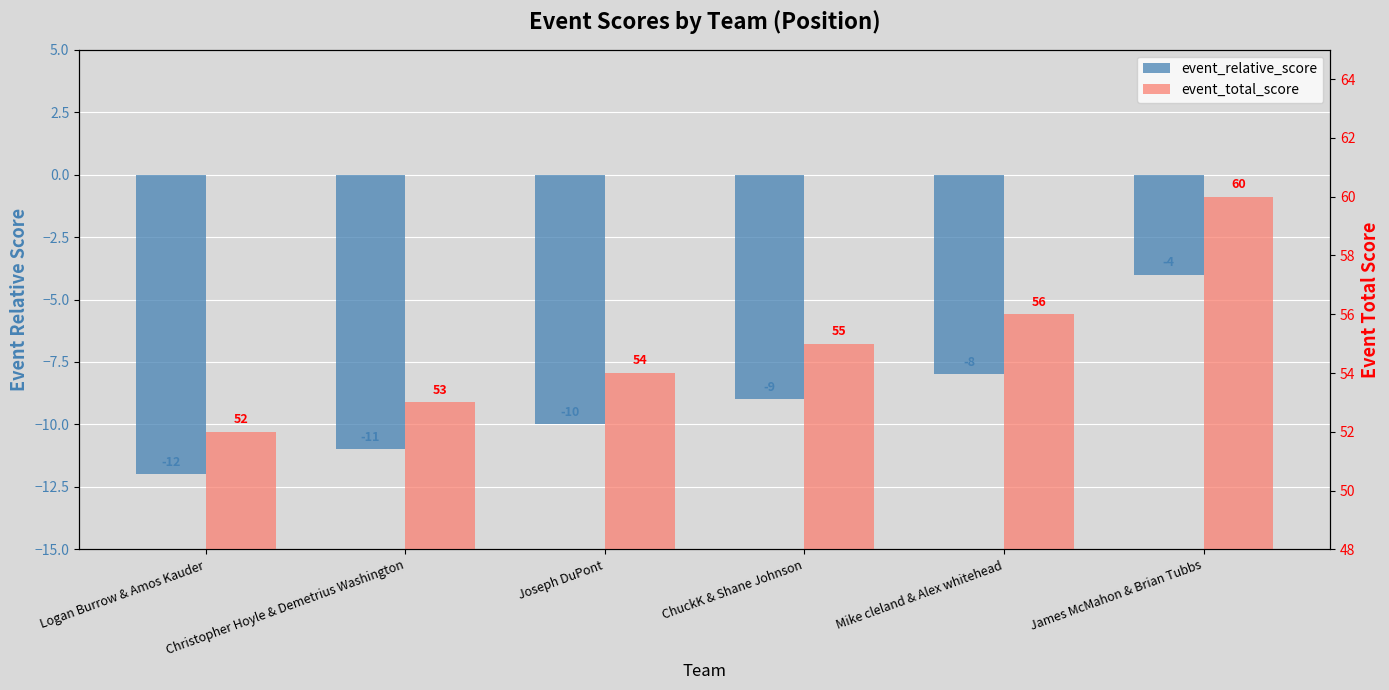

What is the sum of all event_relative_score values?

-54